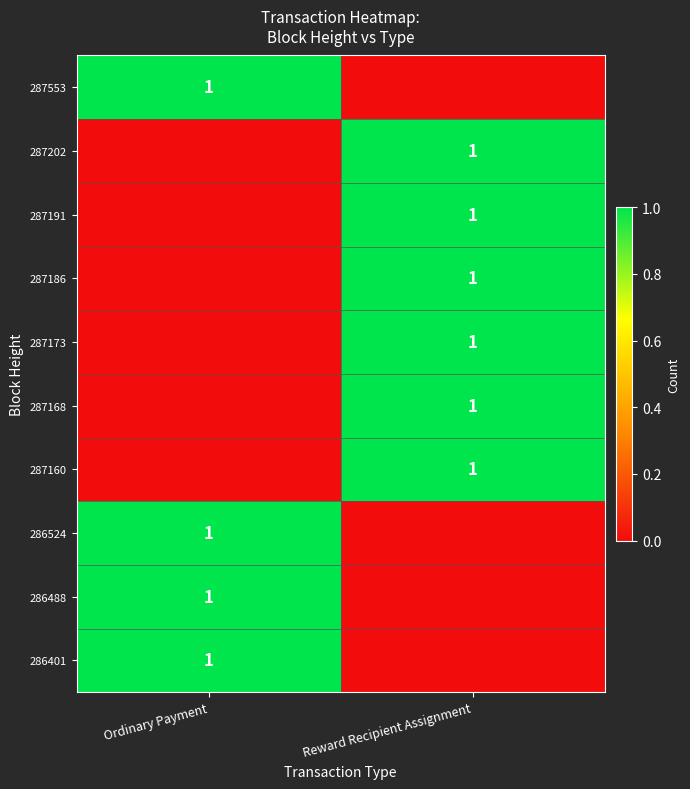

Is it true that 287202 equals 1 at Reward Recipient Assignment?

True